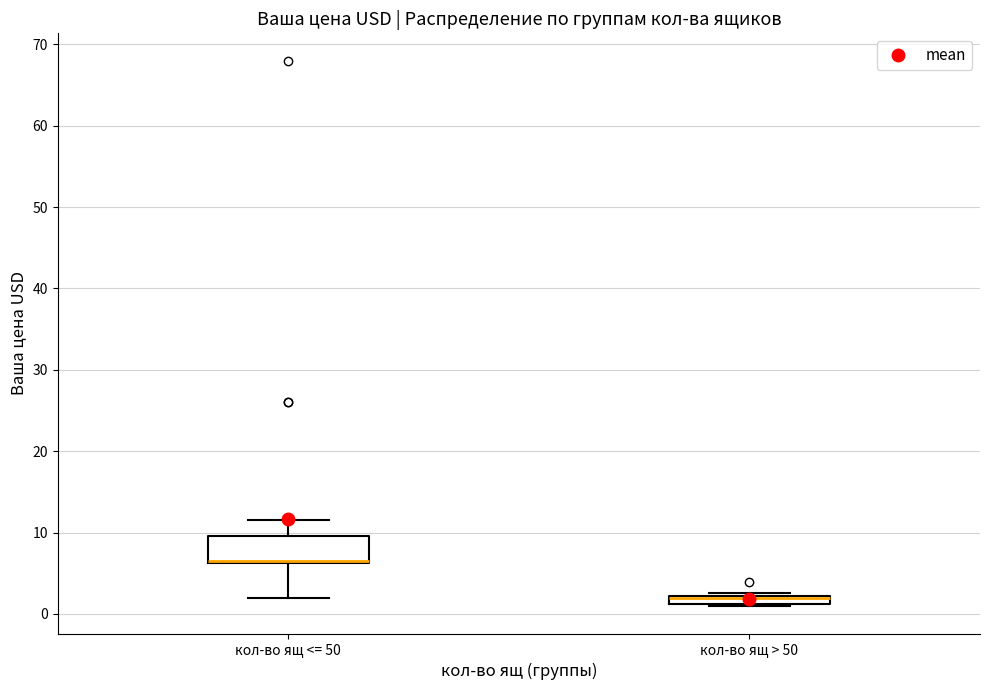

Where is the upper edge of the box for кол-во ящ > 50 on the y-axis? The values are not printed on the chart, so give them approximately, as read against the axis.

2